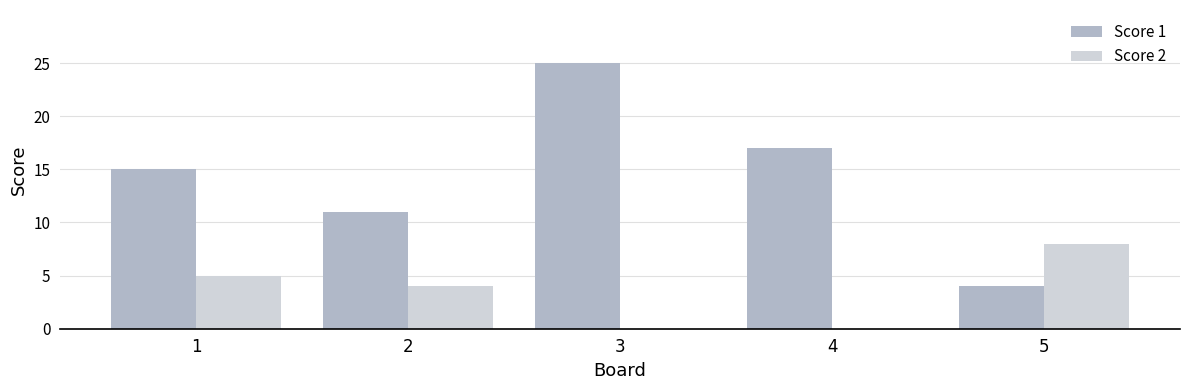

How many categories are shown in the chart?

5